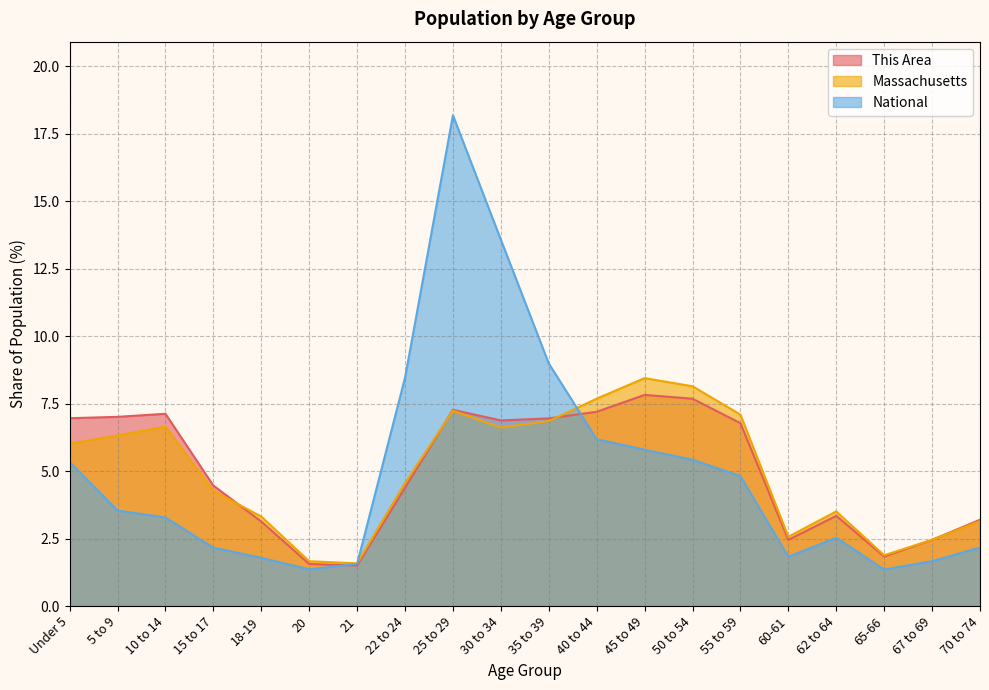

True or false: National has more than 0 interior local peaks.

True